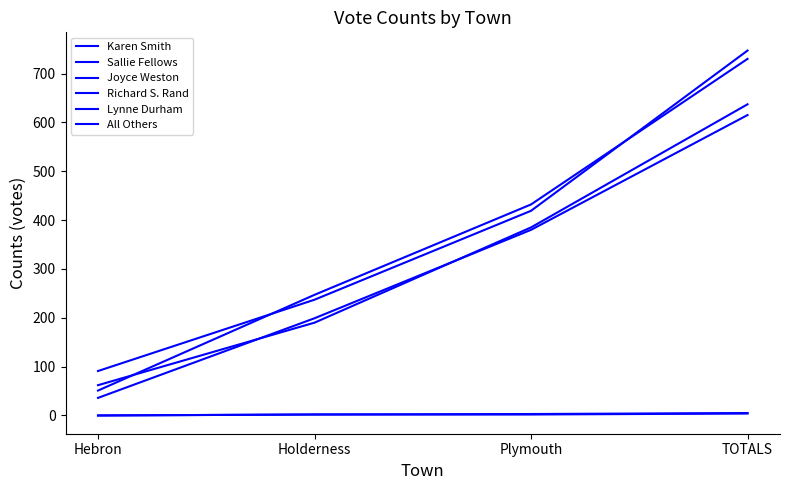

Which label corresponds to the largest value in the chart?

TOTALS